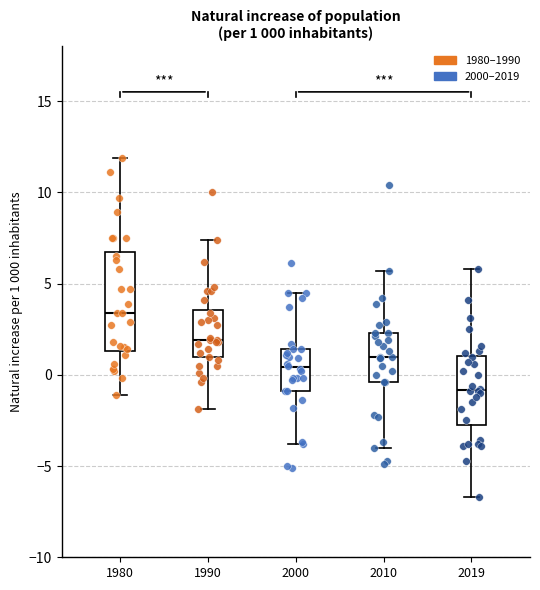

Comparing the boxes themselves (not the whiskers), which one is the tallest?

1980